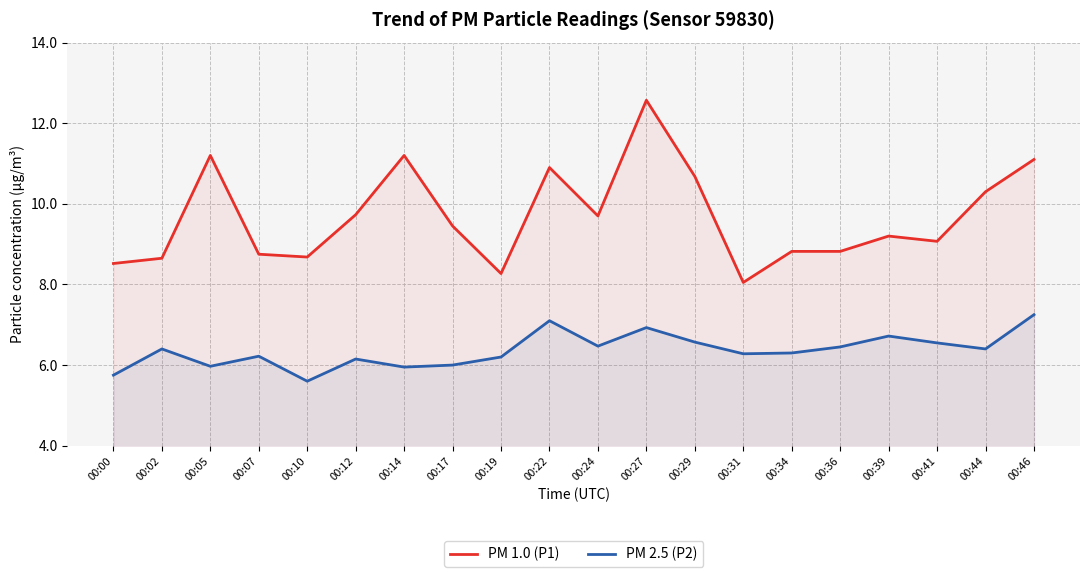

True or false: PM 1.0 (P1) and PM 2.5 (P2) intersect in this chart.

False